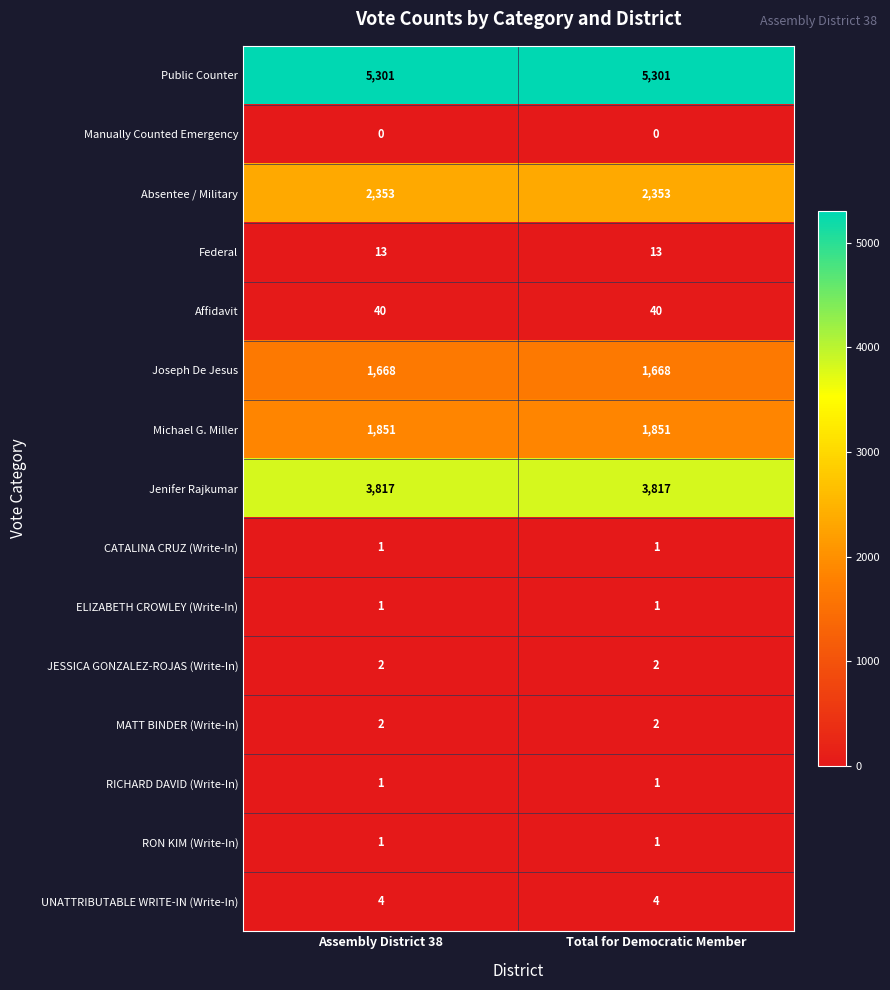

What is the average value of the Public Counter series?

5301